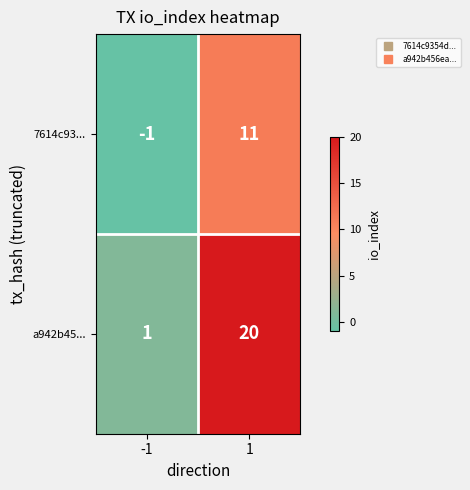

Is the value of 7614c93... at 1 greater than the value of a942b45... at 1?

No